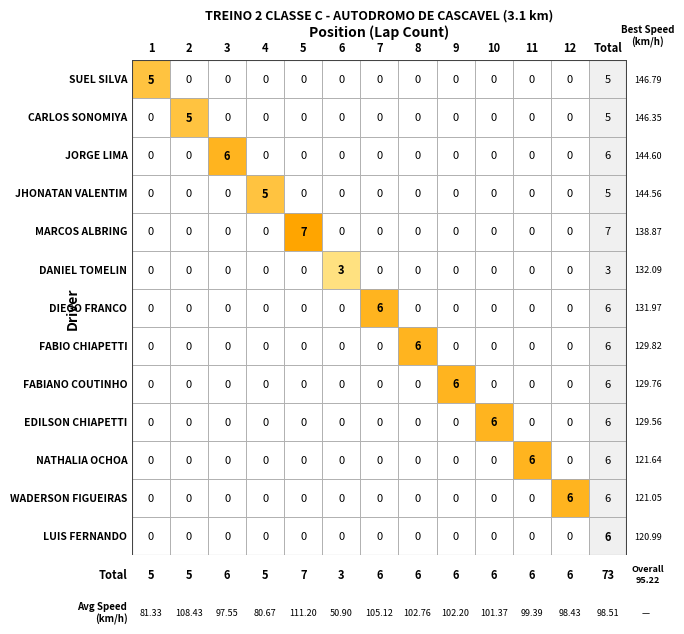

At how many categories does at least one series exceed 4?

12